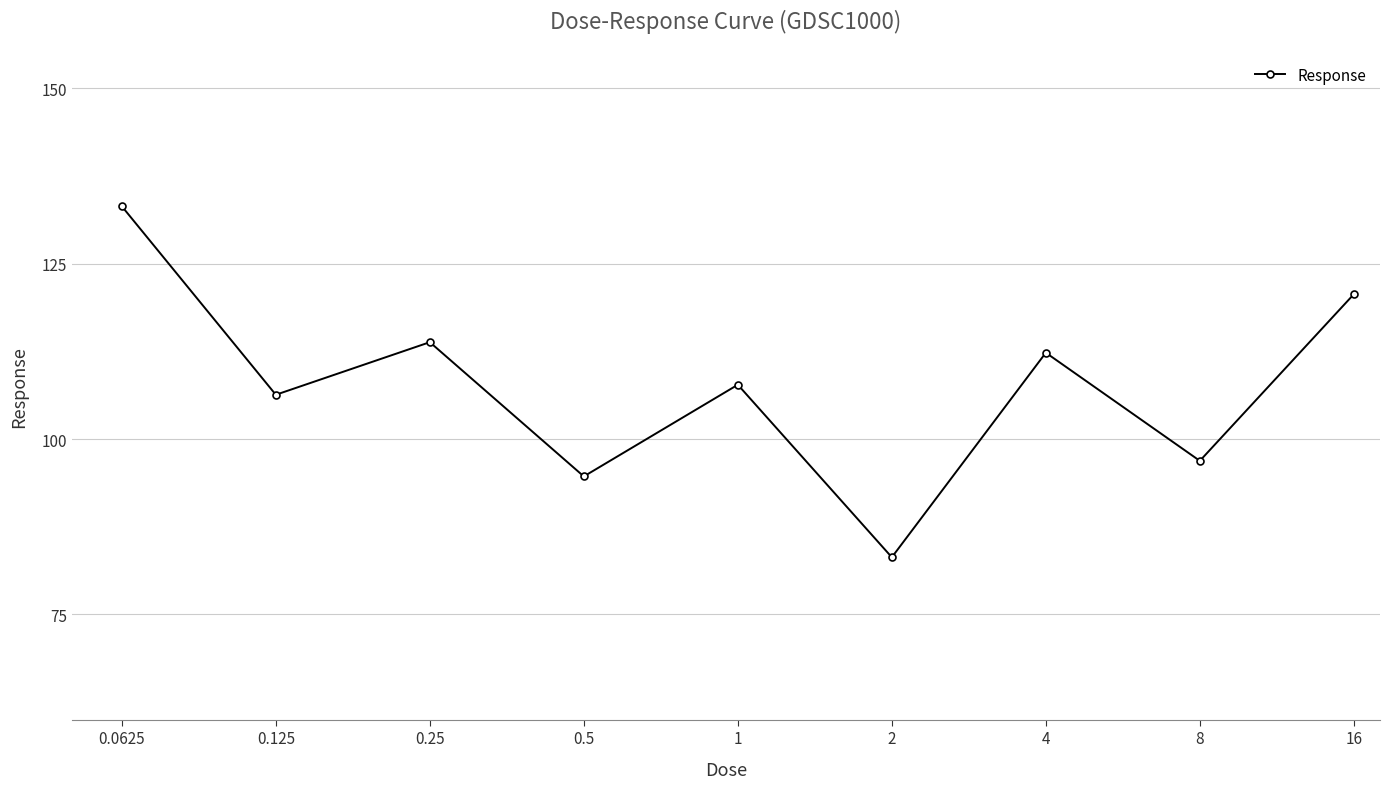

Reading left to right, list all the values displayed in this chart.

133.2	106.3	113.8	94.7	107.7	83.1	112.3	96.9	120.6